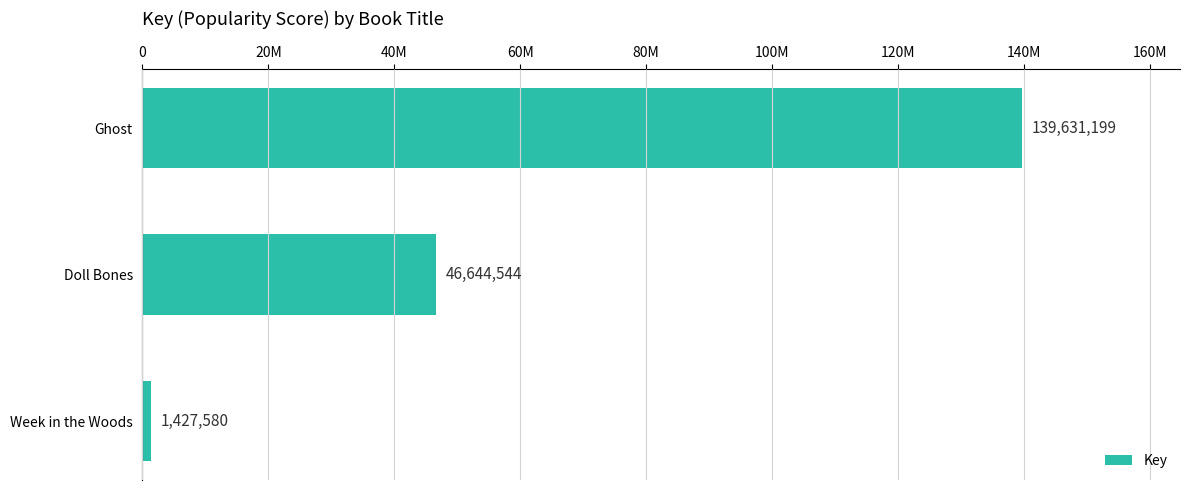

At which label is the value closest to 70529389?

Doll Bones